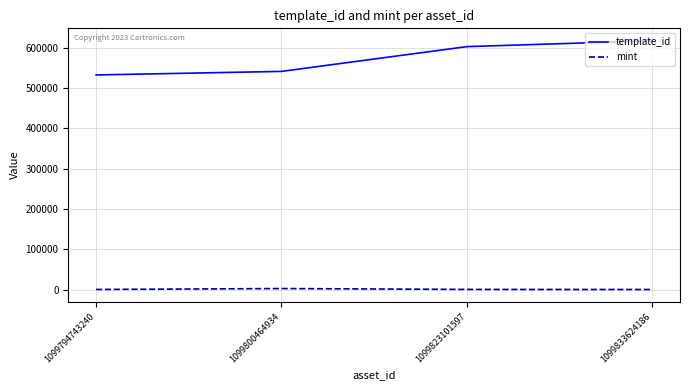

What is the sum of all template_id values?

2294604